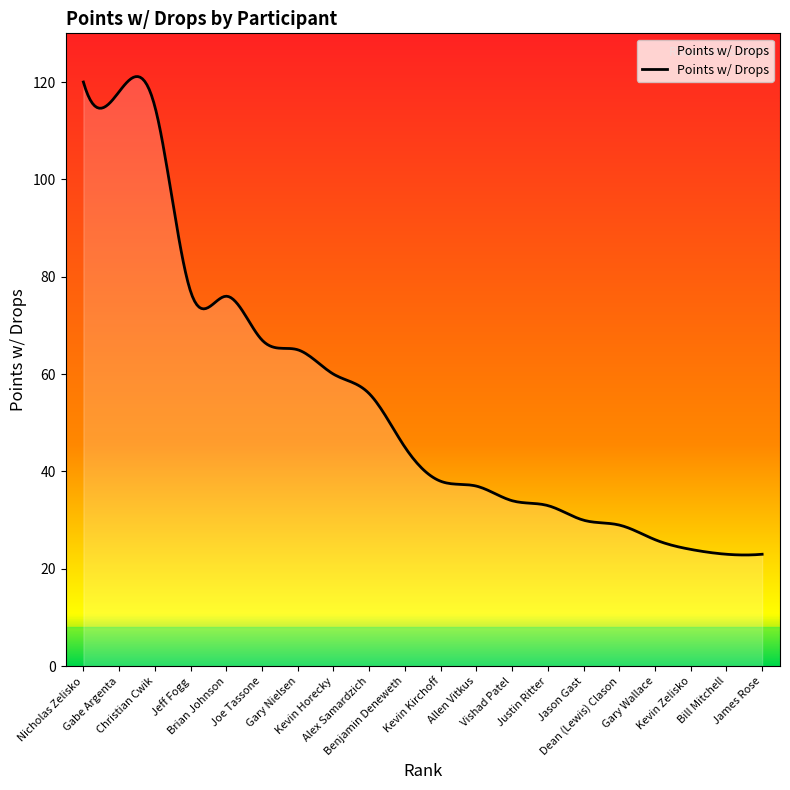

True or false: there are more than 1 points higher than both neighbors.

True